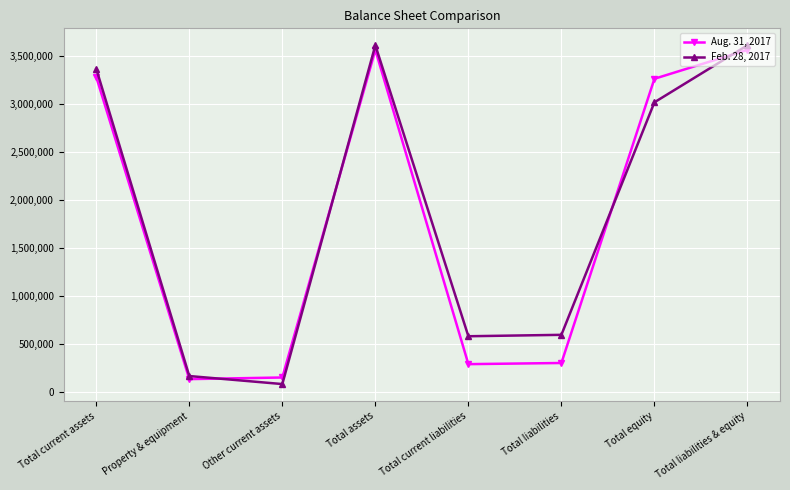

What is the difference between the highest and lowest values at Property & equipment?

32059